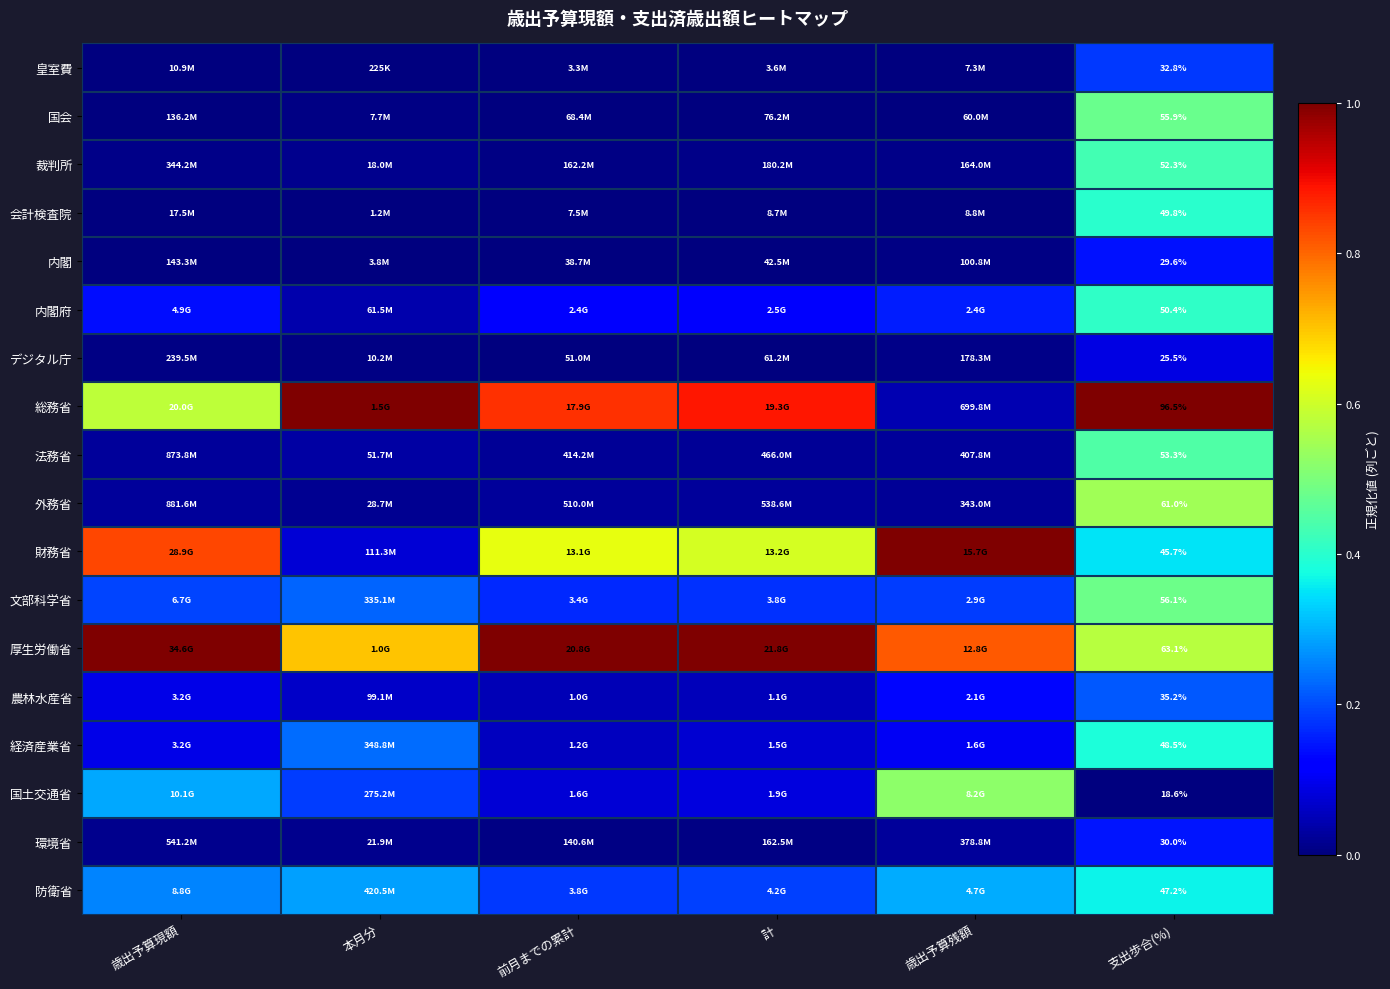

What is the difference between the maximum and second lowest values in the 会計検査院 series?

0.4